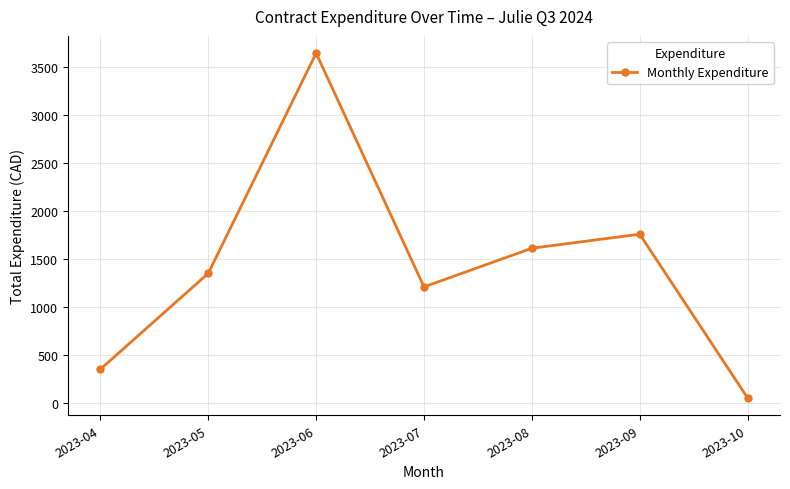

Is it true that the value at 2023-06 is 5165.7?

False